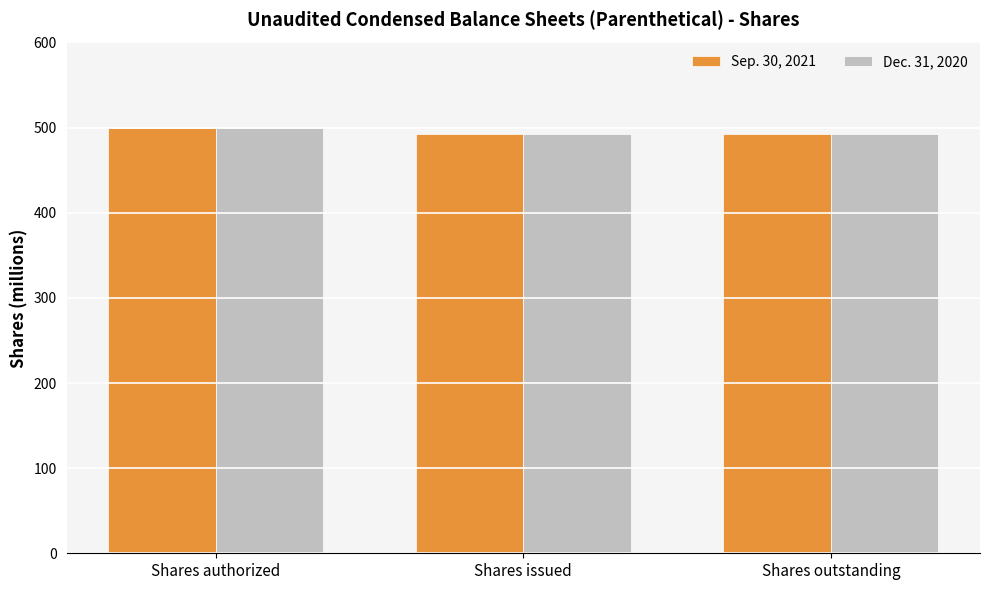

What is the lowest value of the Dec. 31, 2020 series?

492.4